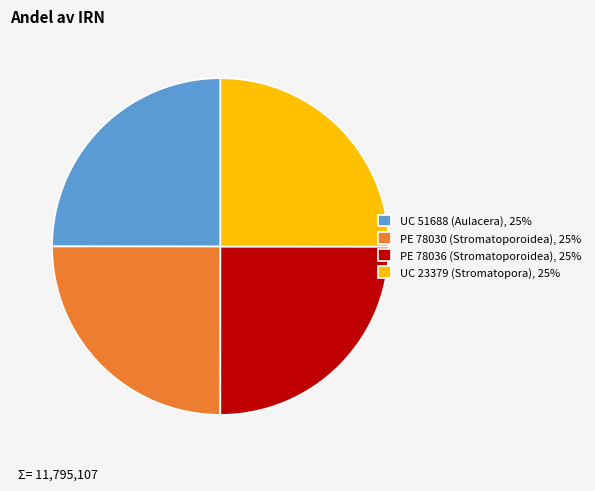

Approximately how many times larger is the value at PE 78030 (Stromatoporoidea), 25% compared to UC 23379 (Stromatopora), 25%?

1.0